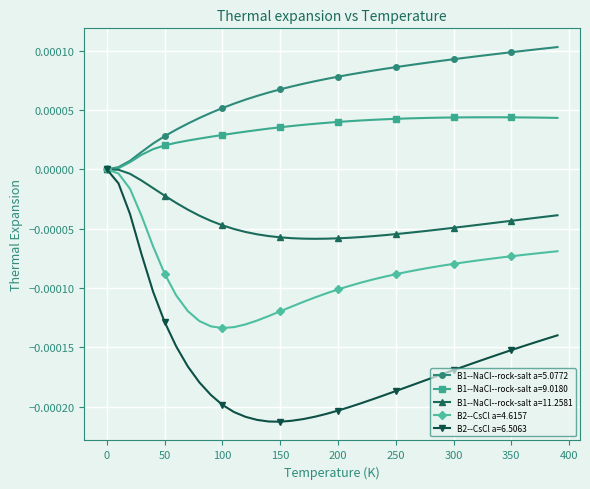

Which series has the largest range (max minus min)?

B2--CsCl a=6.5063